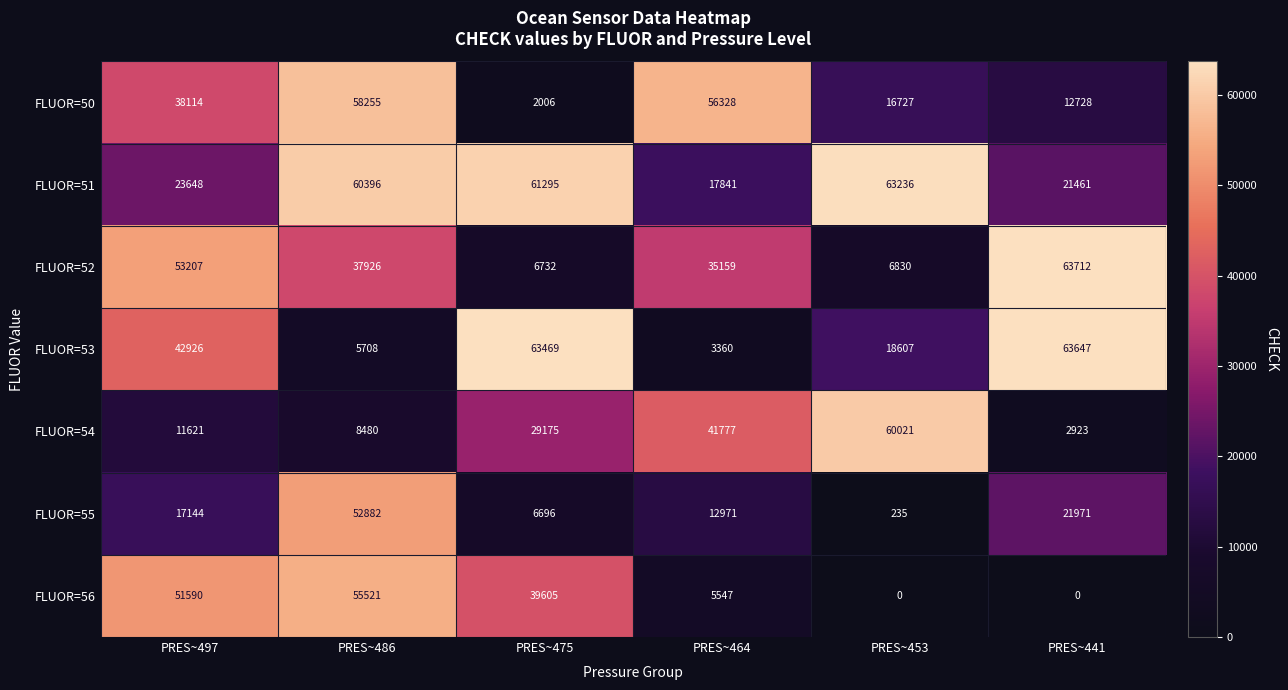

The value of FLUOR=52 at PRES~453 is 10580. True or false?

False